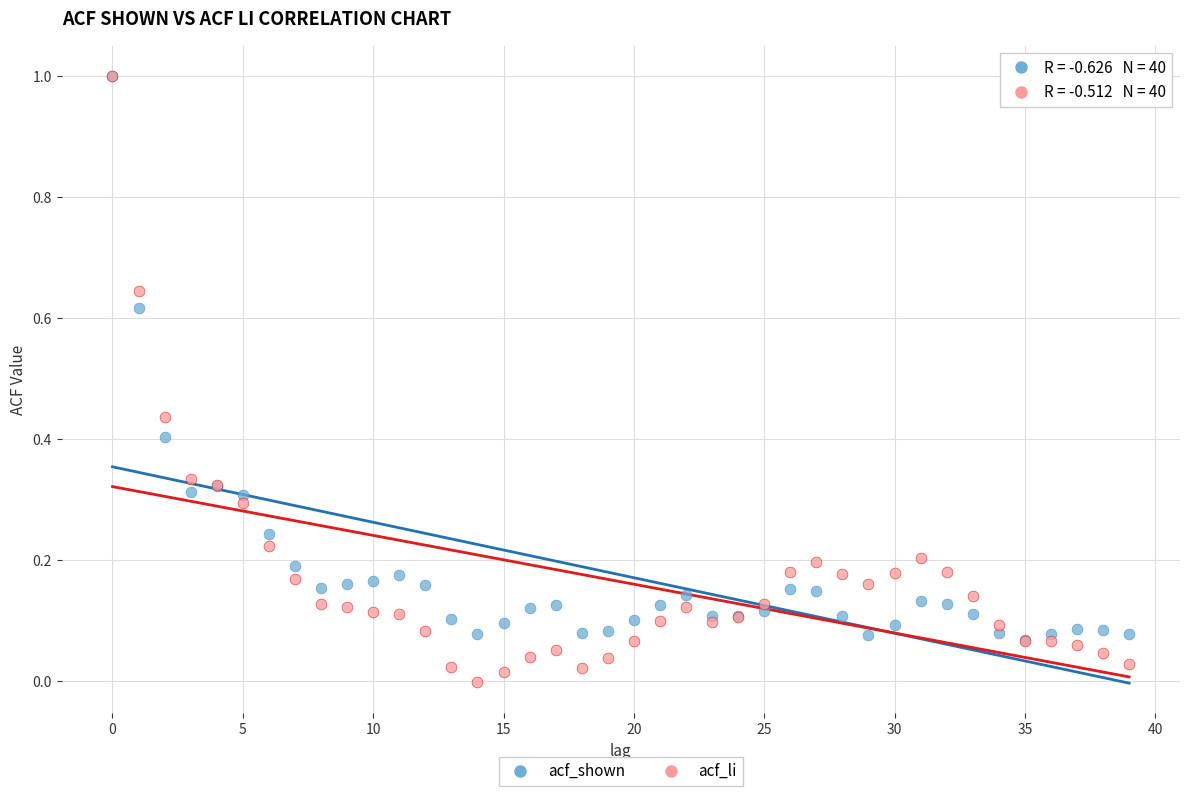

What are all the series names shown in the legend?

acf_shown, acf_li